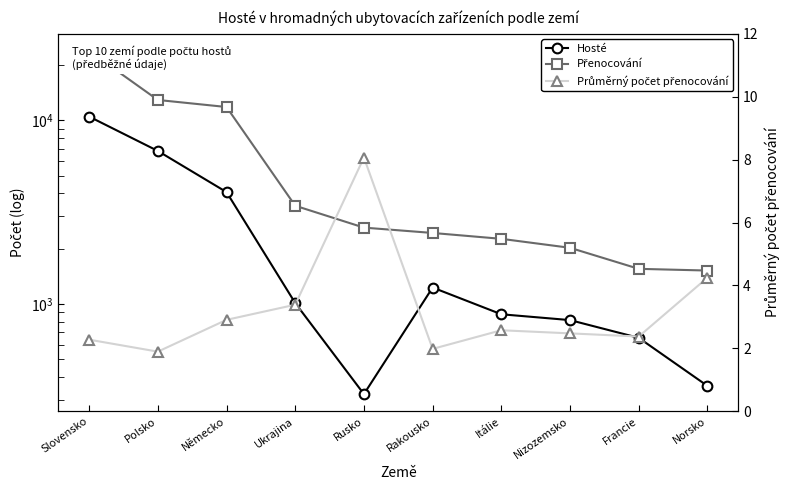

What is the minimum value for Hosté?

323.0